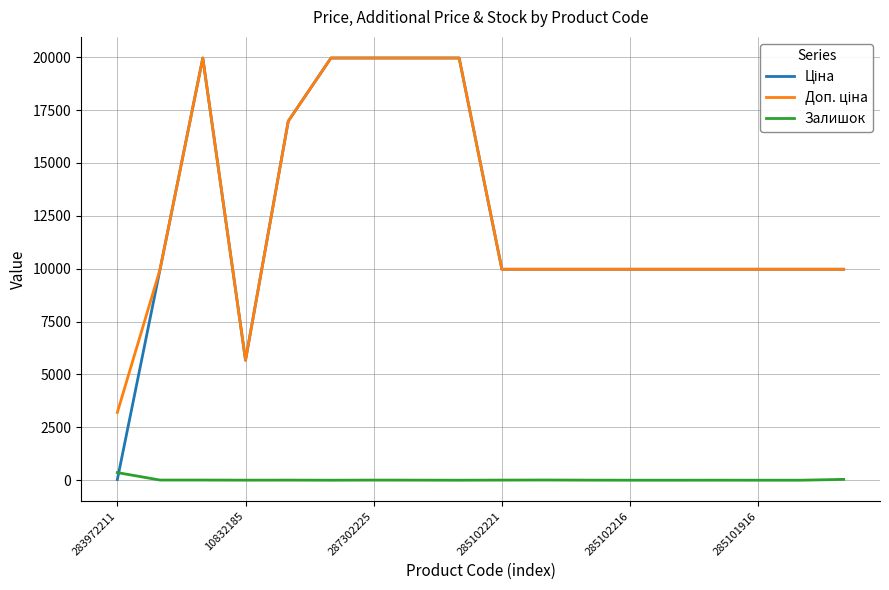

The Залишок series shows 360.0 at 283972211. True or false?

True